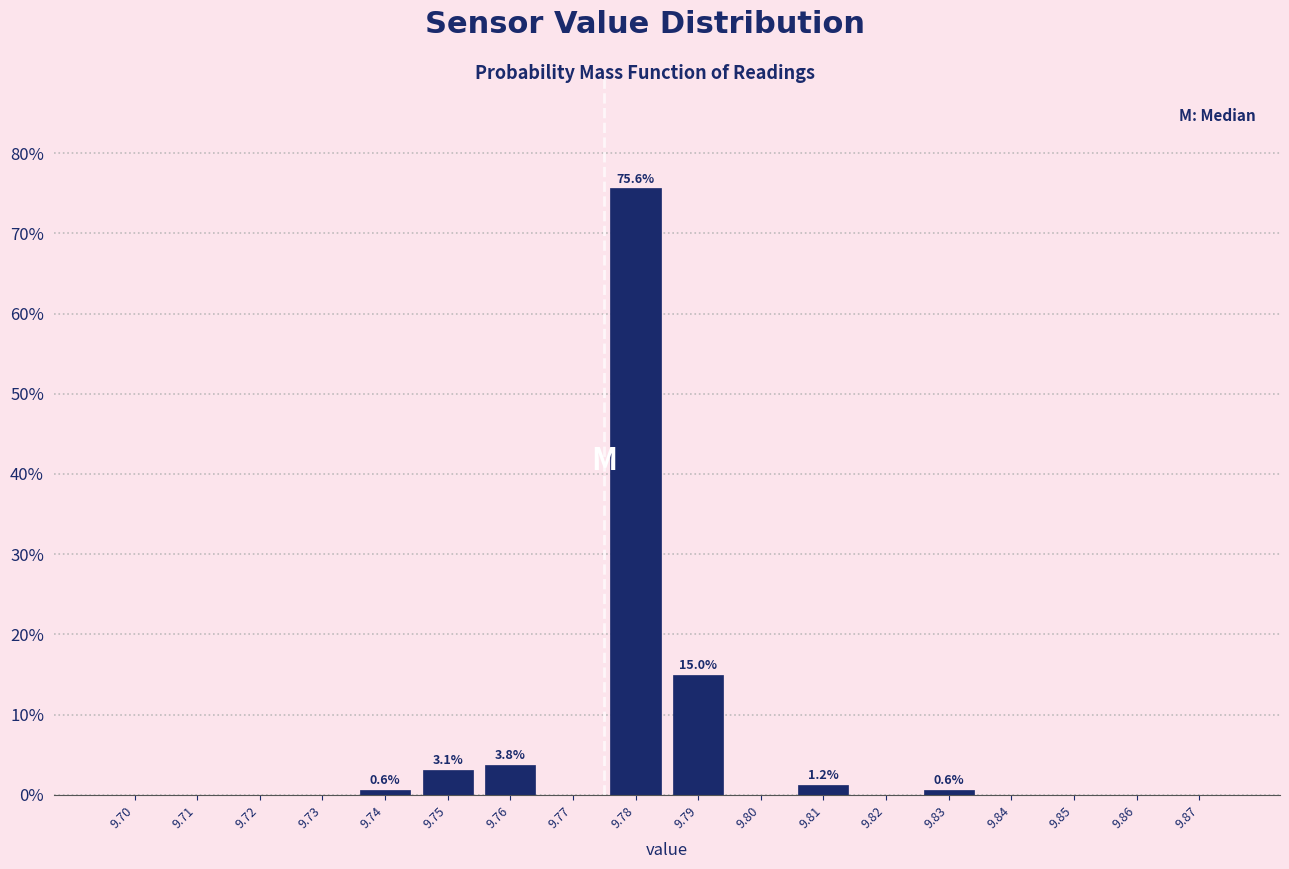

What is the sum of all values?

100.0